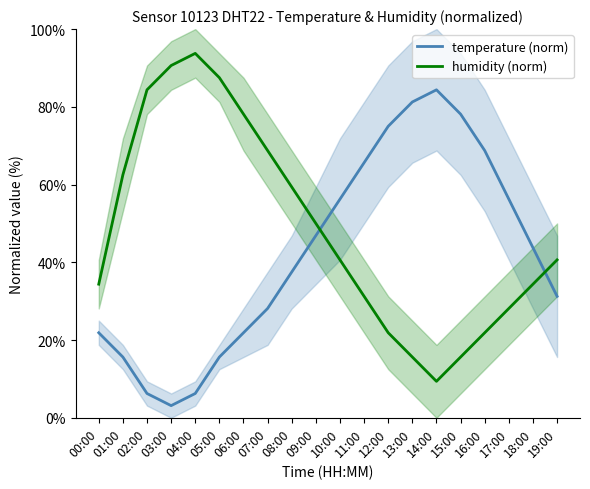

At which label is humidity (norm) closest to 51?

09:00